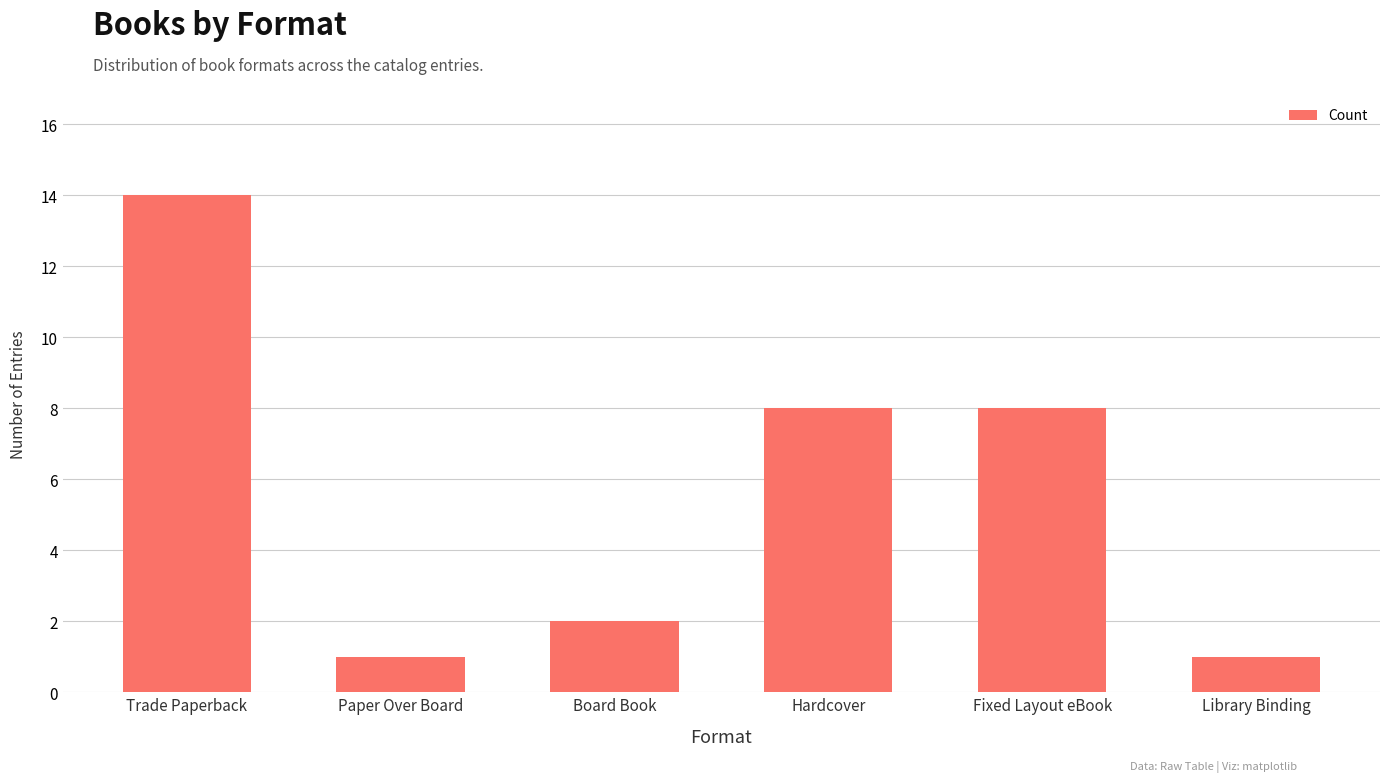

Reading left to right, what are all the values shown in this chart?

14	1	2	8	8	1